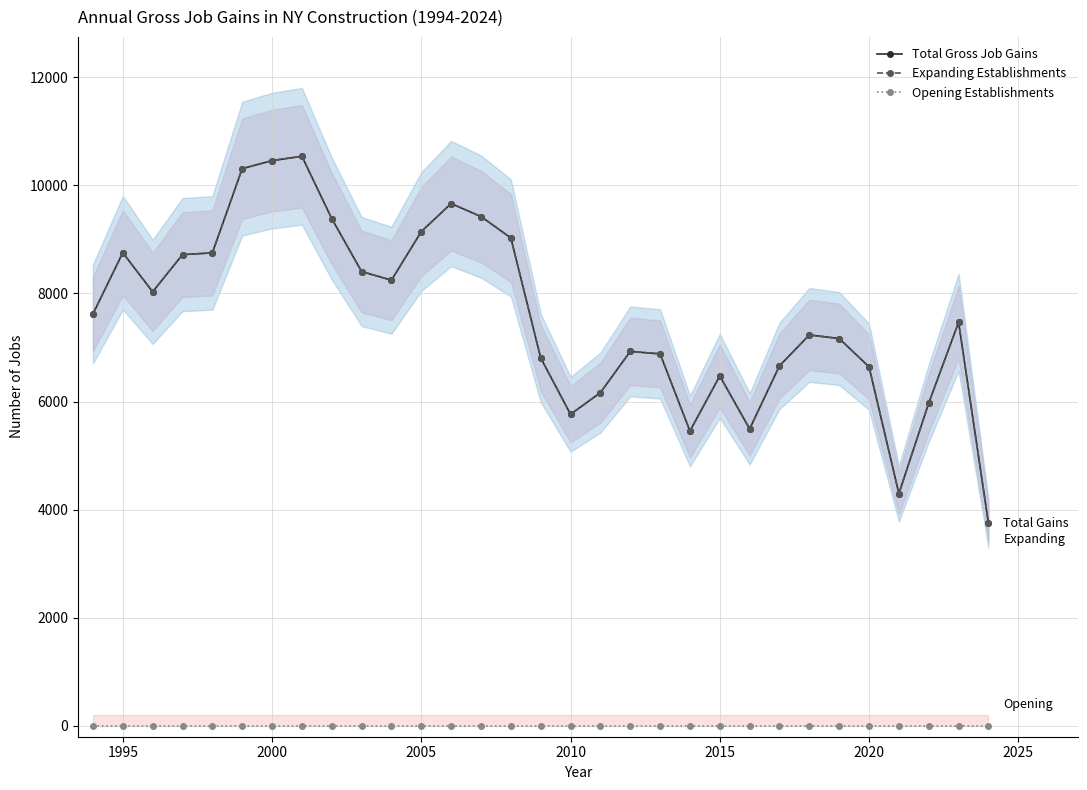

What is the average value of the Total Gross Job Gains series?

7601